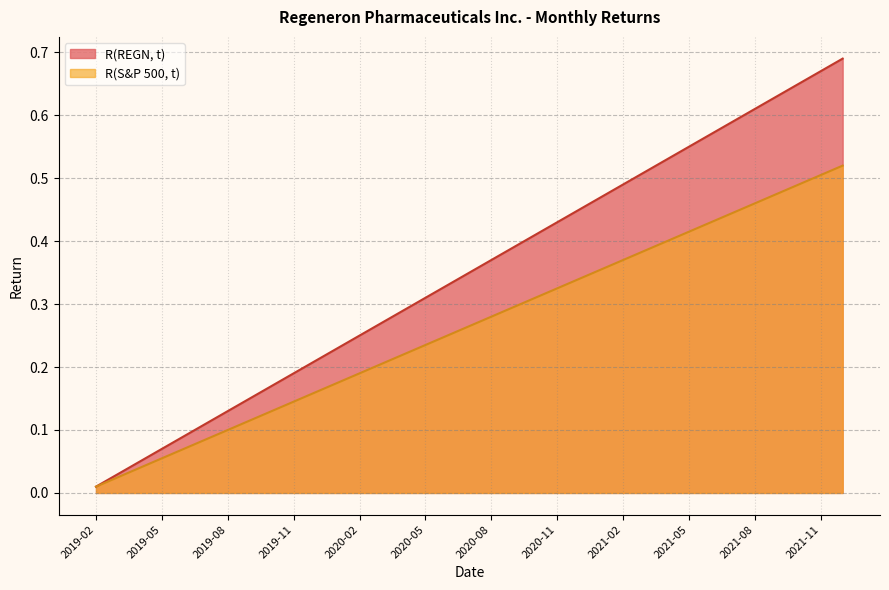

Reading left to right, list all the values displayed in this chart.

R(REGN, t): 2019-02=0.0	2019-03=0.0	2019-04=0.0	2019-05=0.1	2019-06=0.1	2019-07=0.1	2019-08=0.1	2019-09=0.1	2019-10=0.2	2019-11=0.2	2019-12=0.2	2020-01=0.2	2020-02=0.2	2020-03=0.3	2020-04=0.3	2020-05=0.3	2020-06=0.3	2020-07=0.3	2020-08=0.4	2020-09=0.4	2020-10=0.4	2020-11=0.4	2020-12=0.5	2021-01=0.5	2021-02=0.5	2021-03=0.5	2021-04=0.5	2021-05=0.6	2021-06=0.6	2021-07=0.6	2021-08=0.6	2021-09=0.6	2021-10=0.7	2021-11=0.7	2021-12=0.7
R(S&P 500, t): 2019-02=0.0	2019-03=0.0	2019-04=0.0	2019-05=0.1	2019-06=0.1	2019-07=0.1	2019-08=0.1	2019-09=0.1	2019-10=0.1	2019-11=0.1	2019-12=0.2	2020-01=0.2	2020-02=0.2	2020-03=0.2	2020-04=0.2	2020-05=0.2	2020-06=0.2	2020-07=0.3	2020-08=0.3	2020-09=0.3	2020-10=0.3	2020-11=0.3	2020-12=0.3	2021-01=0.4	2021-02=0.4	2021-03=0.4	2021-04=0.4	2021-05=0.4	2021-06=0.4	2021-07=0.4	2021-08=0.5	2021-09=0.5	2021-10=0.5	2021-11=0.5	2021-12=0.5